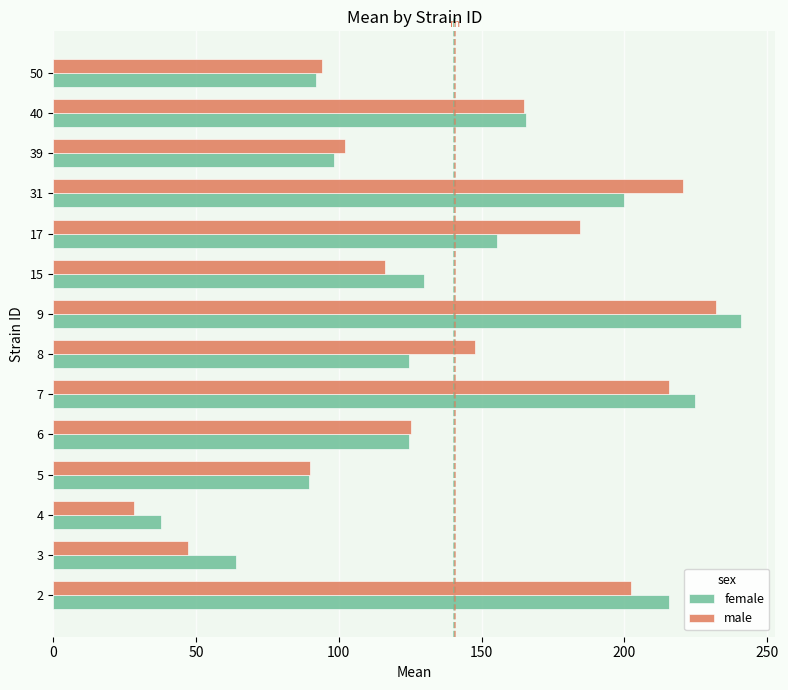

What is the sum of all male values?

1970.9